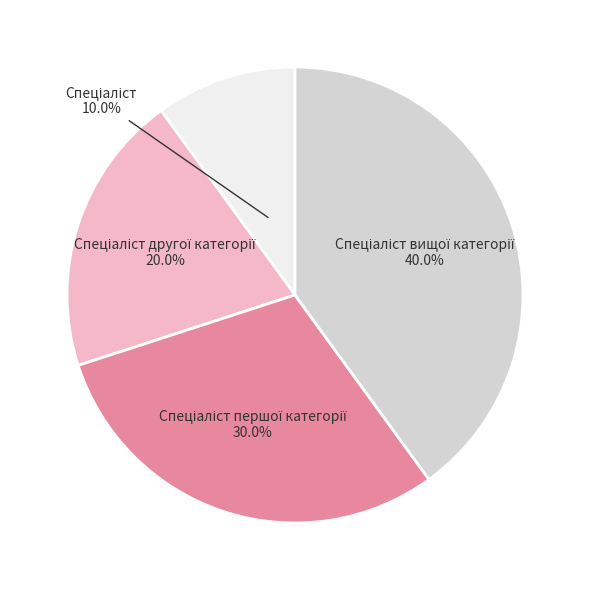

Is there a majority slice in this chart?

No